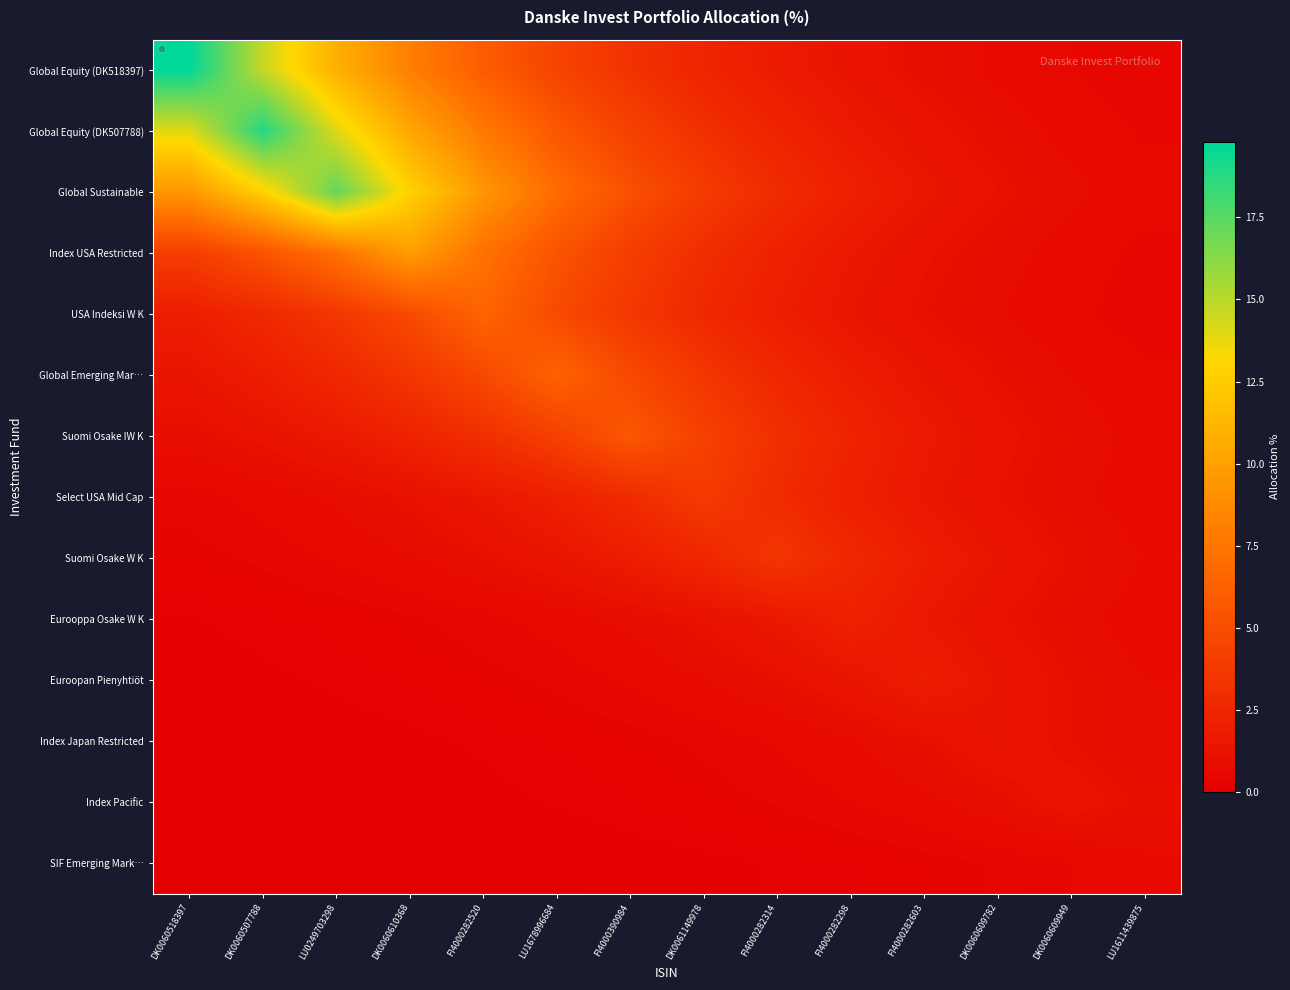

Reading left to right, transcribe all the data shown in this chart.

Global Equity (DK518397): DK0060518397=19.8	DK0060507788=14.7	LU0249703298=10.9	DK0060610368=8.1	FI4000282520=6.0	LU1678996684=4.4	FI4000390984=3.3	DK0061149978=2.4	FI4000282314=1.8	FI4000282298=1.3	FI4000282603=1.0	DK0060609782=0.7	DK0060609949=0.5	LU1611439875=0.4
Global Equity (DK507788): DK0060518397=14.0	DK0060507788=18.9	LU0249703298=14.0	DK0060610368=10.4	FI4000282520=7.7	LU1678996684=5.7	FI4000390984=4.2	DK0061149978=3.1	FI4000282314=2.3	FI4000282298=1.7	FI4000282603=1.3	DK0060609782=0.9	DK0060609949=0.7	LU1611439875=0.5
Global Sustainable: DK0060518397=9.5	DK0060507788=12.8	LU0249703298=17.2	DK0060610368=12.8	FI4000282520=9.5	LU1678996684=7.0	FI4000390984=5.2	DK0061149978=3.8	FI4000282314=2.8	FI4000282298=2.1	FI4000282603=1.6	DK0060609782=1.2	DK0060609949=0.9	LU1611439875=0.6
Index USA Restricted: DK0060518397=4.0	DK0060507788=5.4	LU0249703298=7.3	DK0060610368=9.9	FI4000282520=7.3	LU1678996684=5.4	FI4000390984=4.0	DK0061149978=3.0	FI4000282314=2.2	FI4000282298=1.6	FI4000282603=1.2	DK0060609782=0.9	DK0060609949=0.7	LU1611439875=0.5
USA Indeksi W K: DK0060518397=2.0	DK0060507788=2.7	LU0249703298=3.6	DK0060610368=4.8	FI4000282520=6.5	LU1678996684=4.8	FI4000390984=3.6	DK0061149978=2.7	FI4000282314=2.0	FI4000282298=1.5	FI4000282603=1.1	DK0060609782=0.8	DK0060609949=0.6	LU1611439875=0.4
Global Emerging Mar…: DK0060518397=1.4	DK0060507788=1.9	LU0249703298=2.6	DK0060610368=3.5	FI4000282520=4.7	LU1678996684=6.4	FI4000390984=4.7	DK0061149978=3.5	FI4000282314=2.6	FI4000282298=1.9	FI4000282603=1.4	DK0060609782=1.1	DK0060609949=0.8	LU1611439875=0.6
Suomi Osake IW K: DK0060518397=0.9	DK0060507788=1.3	LU0249703298=1.7	DK0060610368=2.3	FI4000282520=3.1	LU1678996684=4.2	FI4000390984=5.7	DK0061149978=4.2	FI4000282314=3.1	FI4000282298=2.3	FI4000282603=1.7	DK0060609782=1.3	DK0060609949=0.9	LU1611439875=0.7
Select USA Mid Cap: DK0060518397=0.5	DK0060507788=0.6	LU0249703298=0.9	DK0060610368=1.2	FI4000282520=1.6	LU1678996684=2.1	FI4000390984=2.8	DK0061149978=3.8	FI4000282314=2.8	FI4000282298=2.1	FI4000282603=1.6	DK0060609782=1.2	DK0060609949=0.9	LU1611439875=0.6
Suomi Osake W K: DK0060518397=0.3	DK0060507788=0.4	LU0249703298=0.6	DK0060610368=0.8	FI4000282520=1.1	LU1678996684=1.4	FI4000390984=1.9	DK0061149978=2.6	FI4000282314=3.5	FI4000282298=2.6	FI4000282603=1.9	DK0060609782=1.4	DK0060609949=1.1	LU1611439875=0.8
Eurooppa Osake W K: DK0060518397=0.1	DK0060507788=0.2	LU0249703298=0.3	DK0060610368=0.4	FI4000282520=0.5	LU1678996684=0.7	FI4000390984=0.9	DK0061149978=1.2	FI4000282314=1.6	FI4000282298=2.2	FI4000282603=1.6	DK0060609782=1.2	DK0060609949=0.9	LU1611439875=0.7
Euroopan Pienyhtiöt: DK0060518397=0.1	DK0060507788=0.1	LU0249703298=0.2	DK0060610368=0.2	FI4000282520=0.3	LU1678996684=0.4	FI4000390984=0.6	DK0061149978=0.8	FI4000282314=1.1	FI4000282298=1.4	FI4000282603=1.9	DK0060609782=1.4	DK0060609949=1.1	LU1611439875=0.8
Index Japan Restricted: DK0060518397=0.1	DK0060507788=0.1	LU0249703298=0.1	DK0060610368=0.1	FI4000282520=0.2	LU1678996684=0.2	FI4000390984=0.3	DK0061149978=0.4	FI4000282314=0.6	FI4000282298=0.8	FI4000282603=1.0	DK0060609782=1.4	DK0060609949=1.0	LU1611439875=0.8
Index Pacific: DK0060518397=0.0	DK0060507788=0.0	LU0249703298=0.1	DK0060610368=0.1	FI4000282520=0.1	LU1678996684=0.2	FI4000390984=0.2	DK0061149978=0.3	FI4000282314=0.4	FI4000282298=0.5	FI4000282603=0.7	DK0060609782=1.0	DK0060609949=1.3	LU1611439875=1.0
SIF Emerging Mark…: DK0060518397=0.0	DK0060507788=0.0	LU0249703298=0.0	DK0060610368=0.0	FI4000282520=0.1	LU1678996684=0.1	FI4000390984=0.1	DK0061149978=0.1	FI4000282314=0.2	FI4000282298=0.2	FI4000282603=0.3	DK0060609782=0.4	DK0060609949=0.6	LU1611439875=0.7